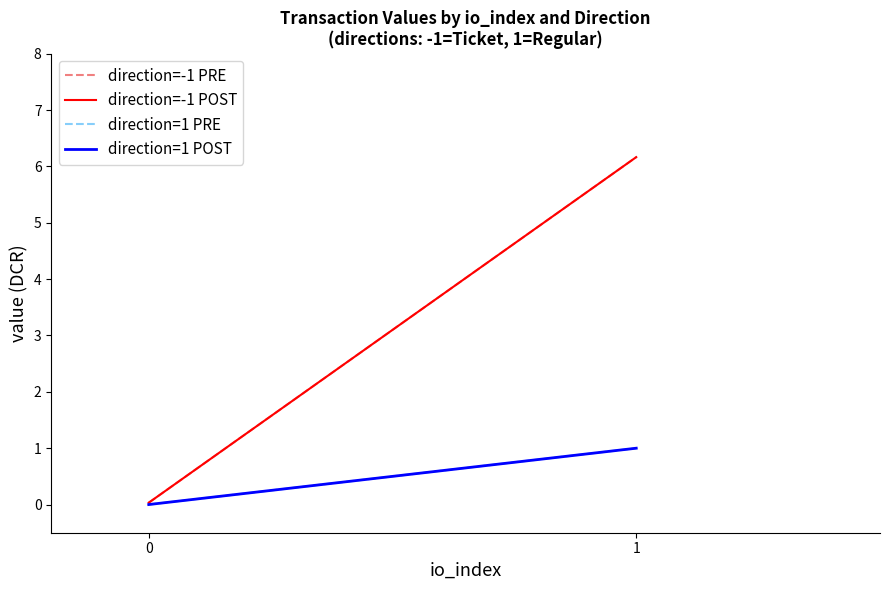

Reading left to right, extract all data points from this chart.

direction=-1 PRE: 0.0	6.2
direction=-1 POST: 0.0	6.2
direction=1 PRE: 0.0	1.0
direction=1 POST: 0.0	1.0